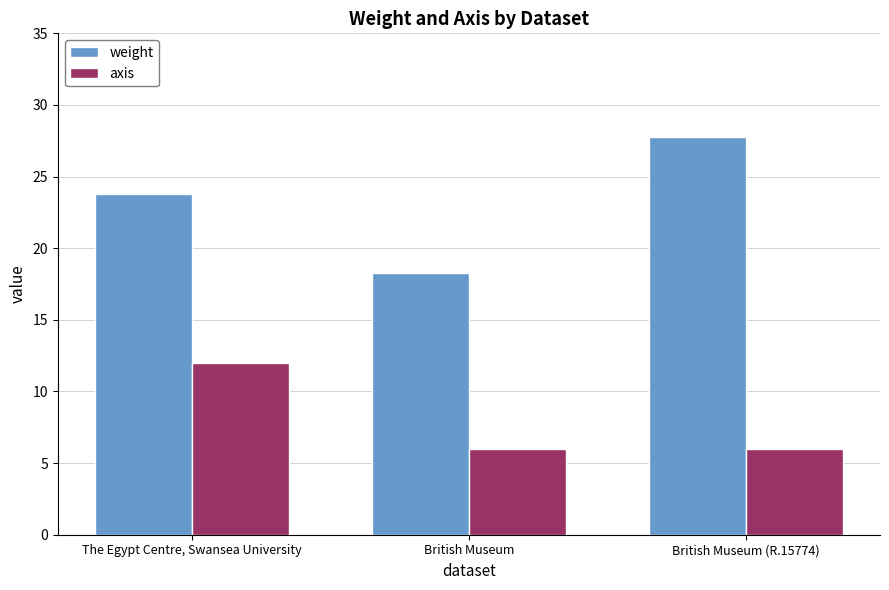

What is the greatest value displayed?

27.7